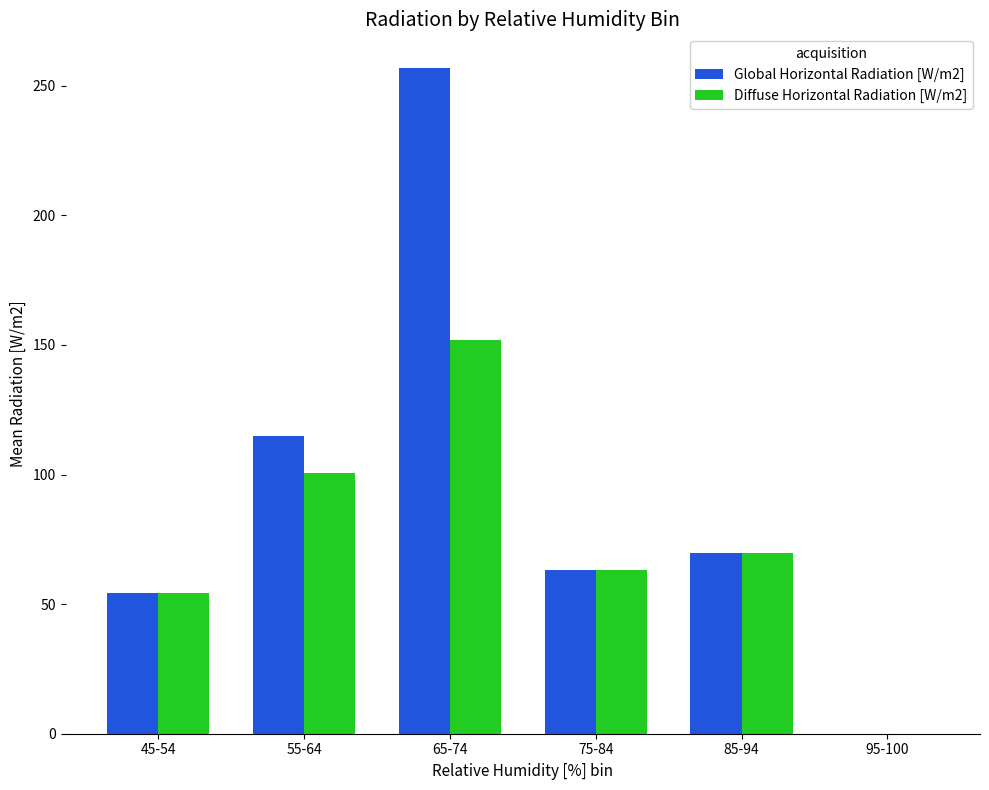

The Global Horizontal Radiation [W/m2] series shows 0.0 at 95-100. True or false?

True